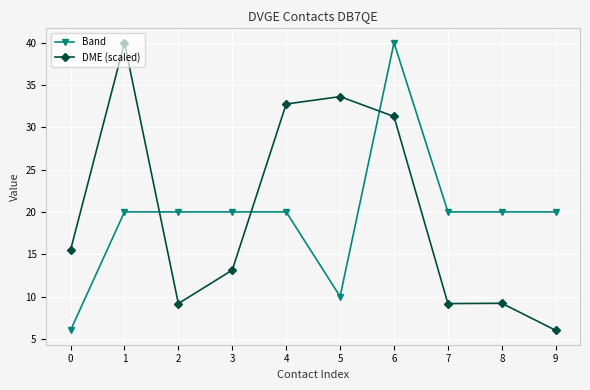

What is the difference between the maximum and minimum values in the DME (scaled) series?

34.0